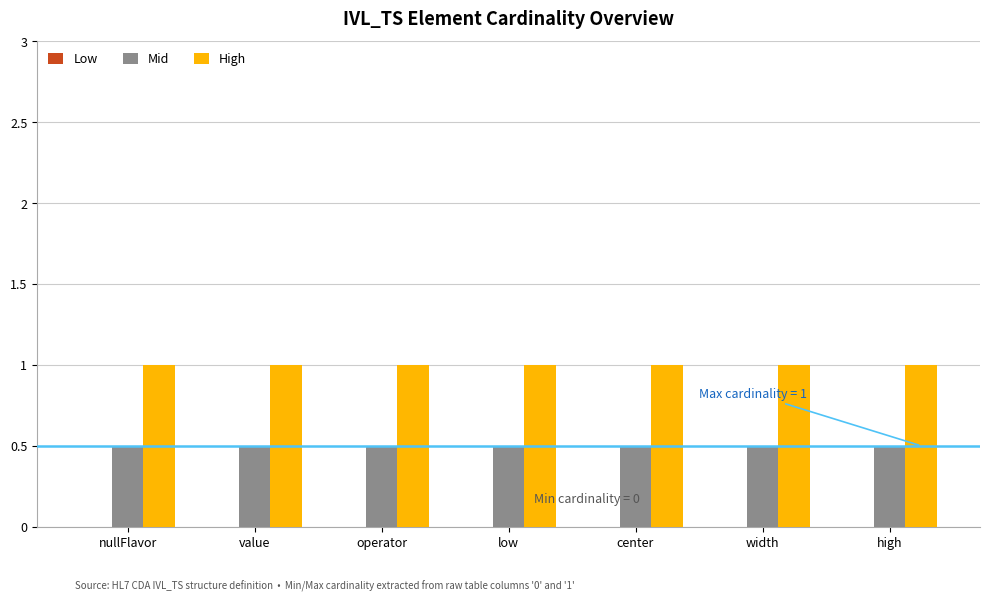

What is the maximum value for High?

1.0